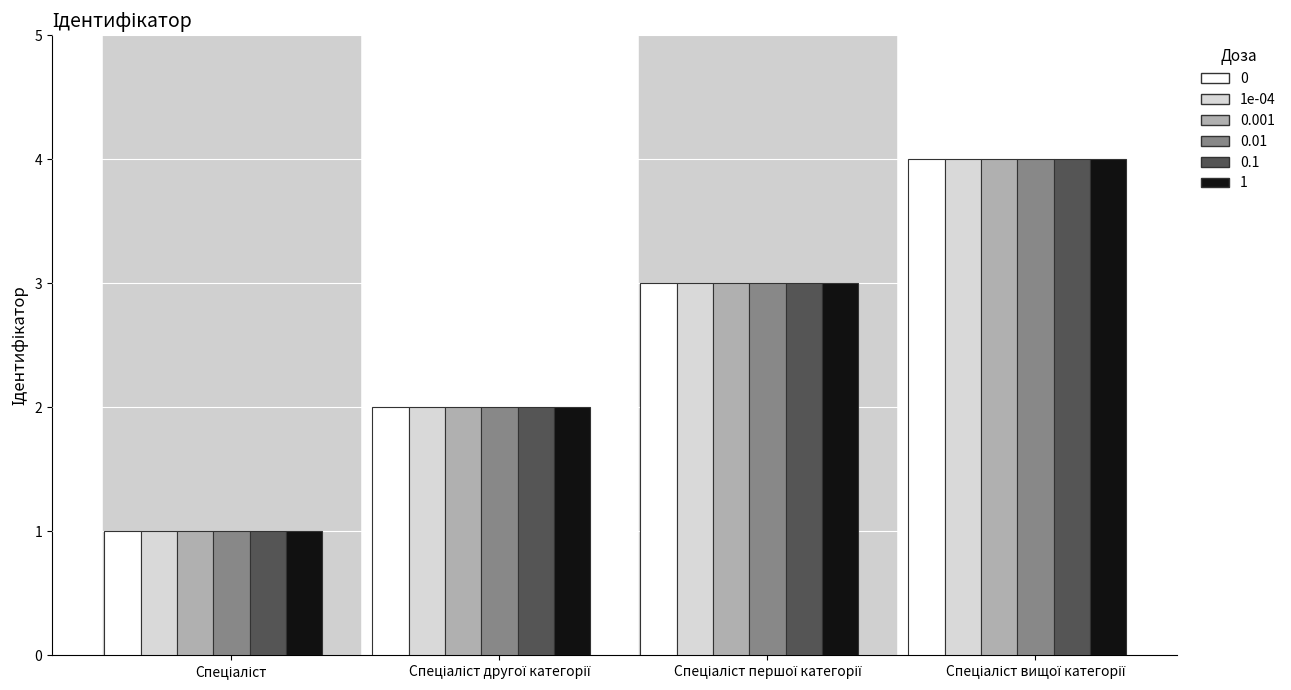

What is the greatest value displayed?

4